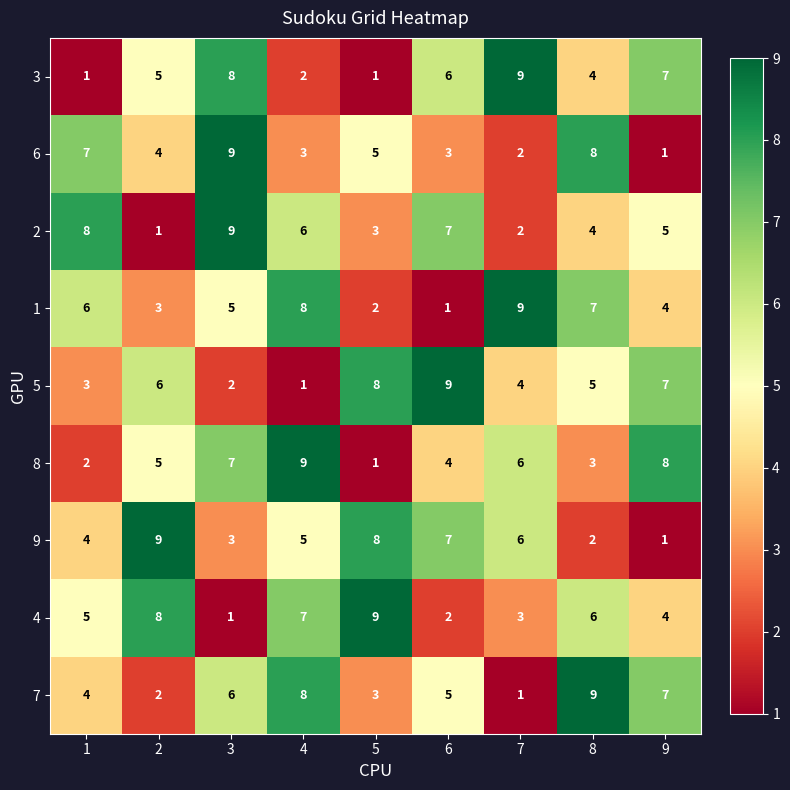

The 6 series shows 5 at 5. True or false?

True